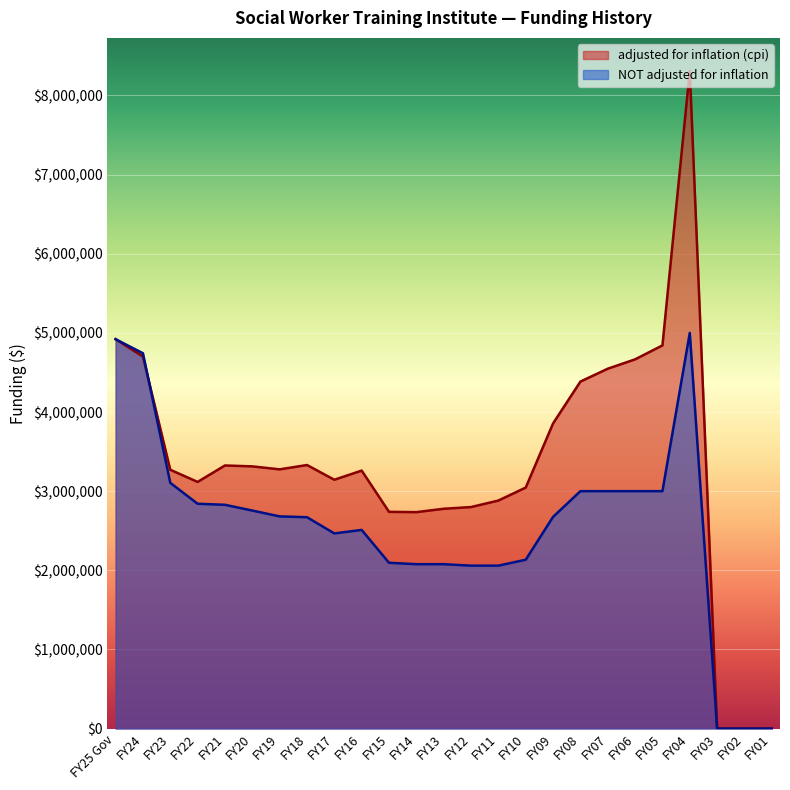

What is the value of the adjusted for inflation (cpi) point at the 4th from the left?

3116734